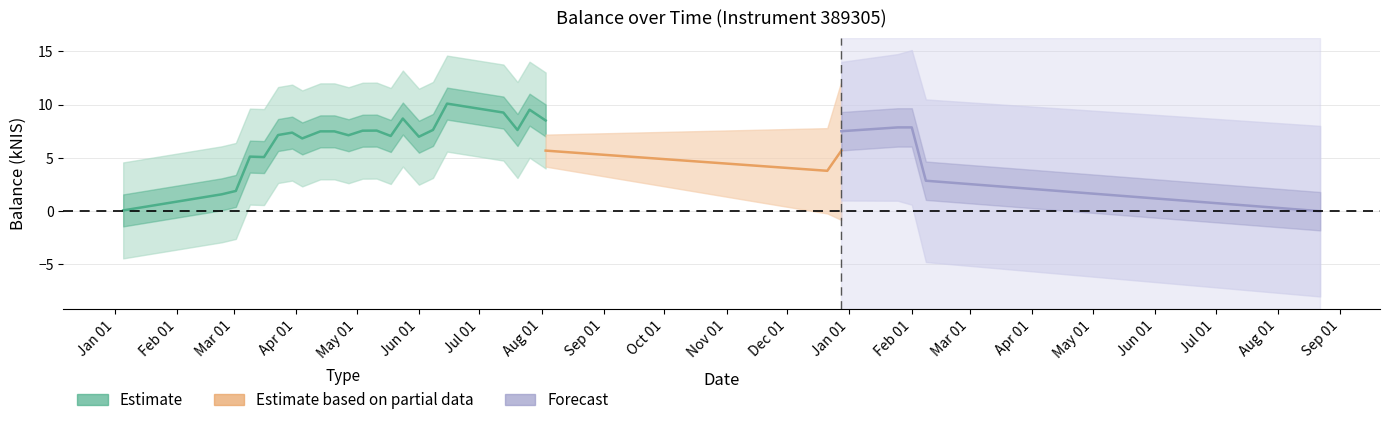

Where does the data first go above 7?

2023-03-23